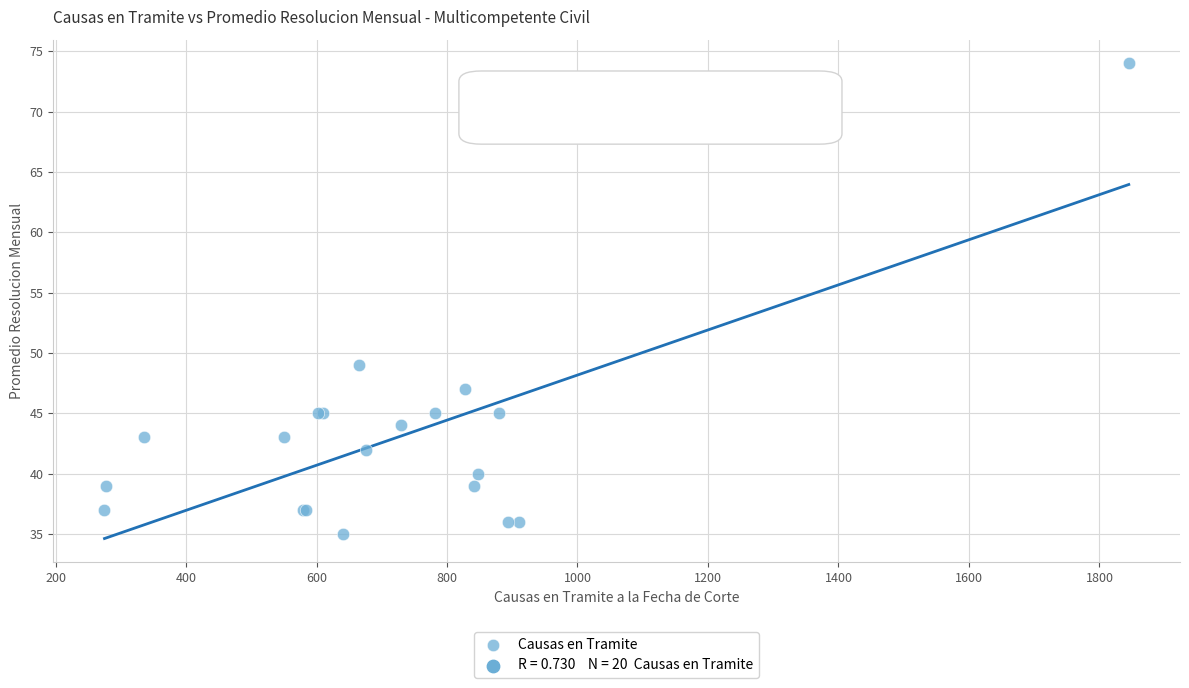

What Y value in the scatter plot is closest to 54?

49